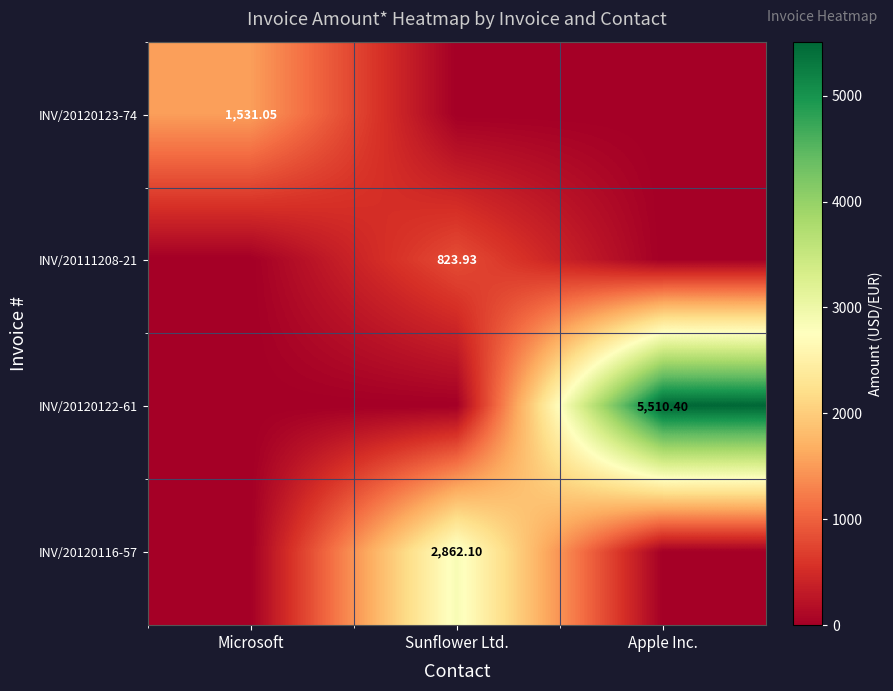

Which series has the largest total across all categories?

INV/20120122-61